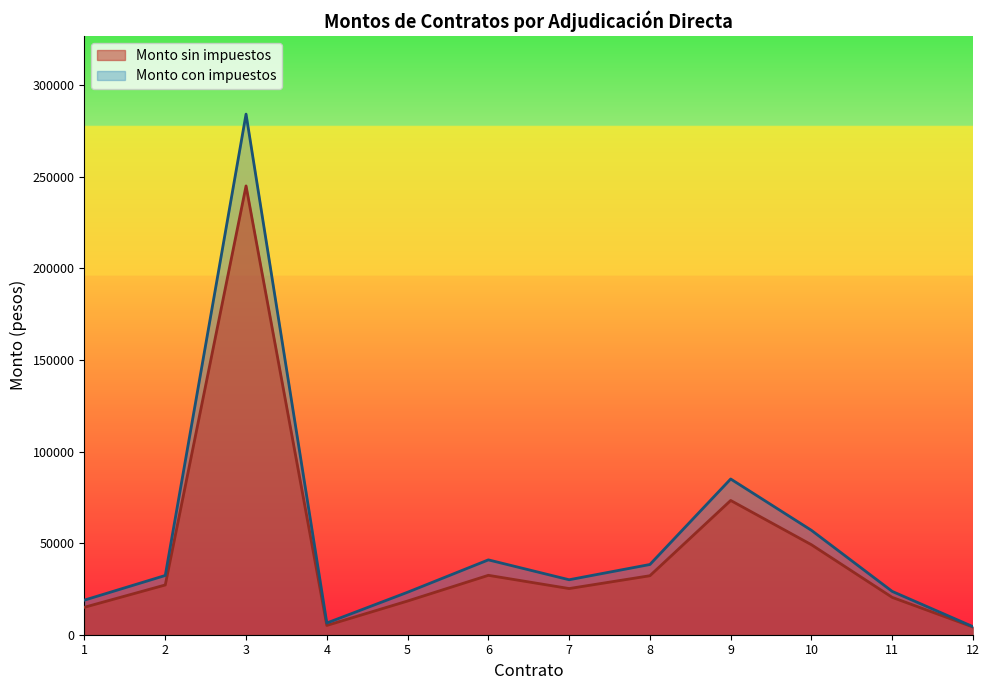

Which series has the largest total across all categories?

Monto con impuestos